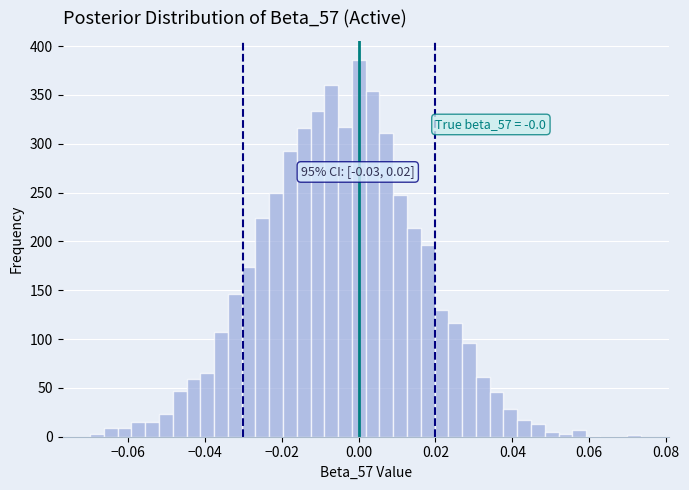

Read against the x-axis, roughly where is the centre of the tallest bar?

0.000